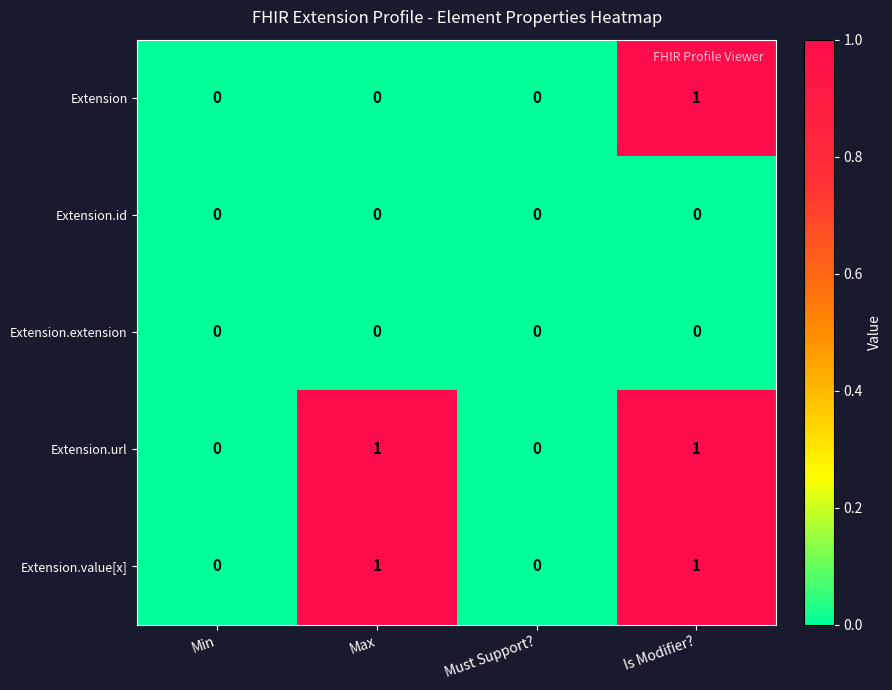

At which category is the sum across all series the highest?

Is Modifier?